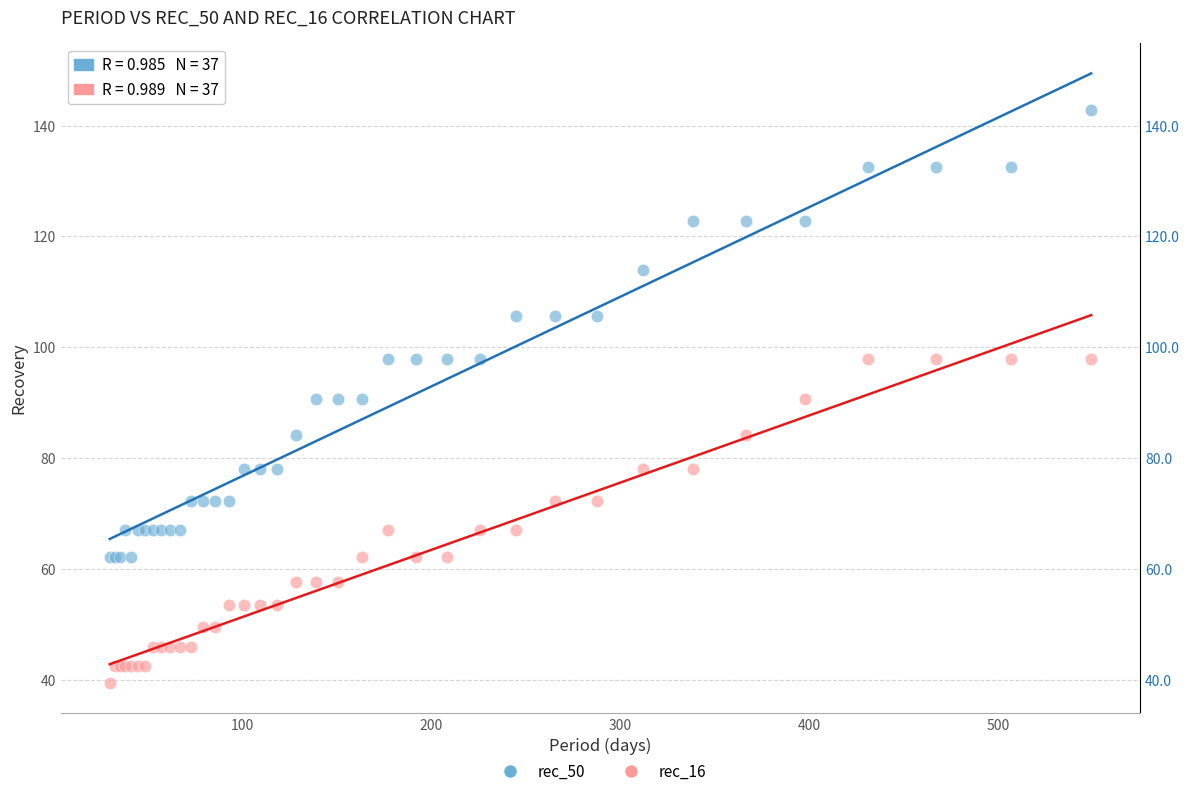

Which series reaches the minimum Y coordinate?

rec_16